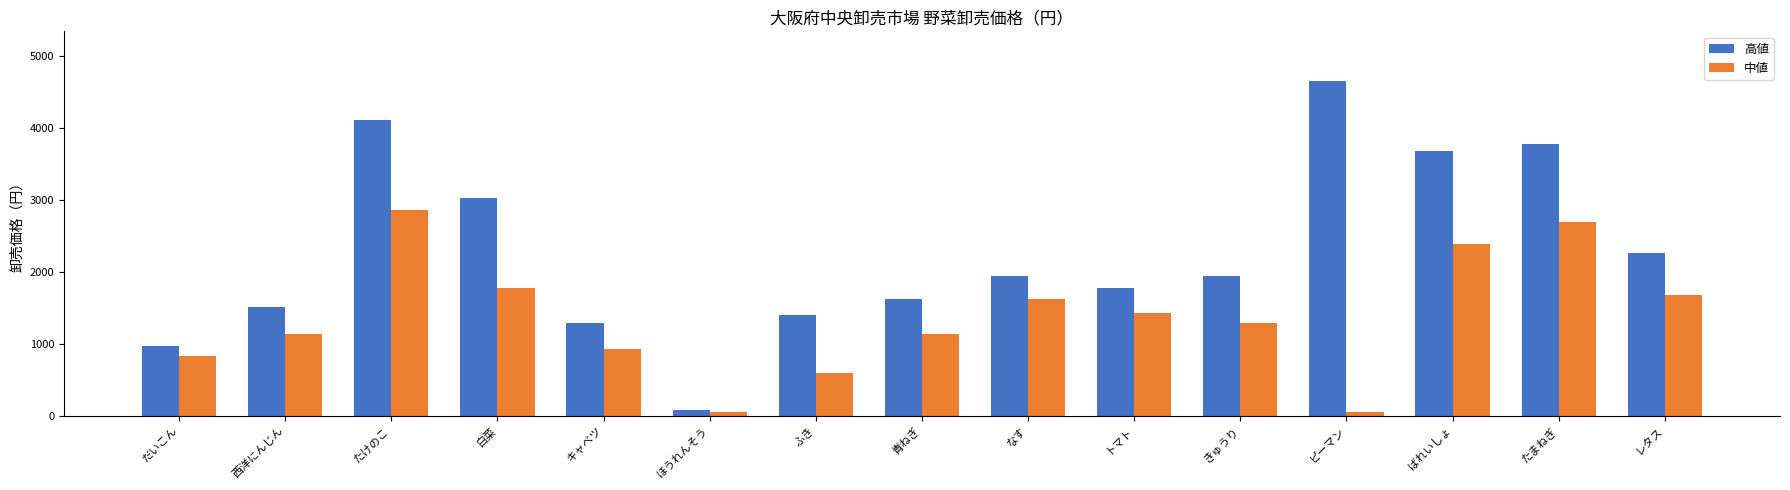

What is the minimum value shown in the chart?

49